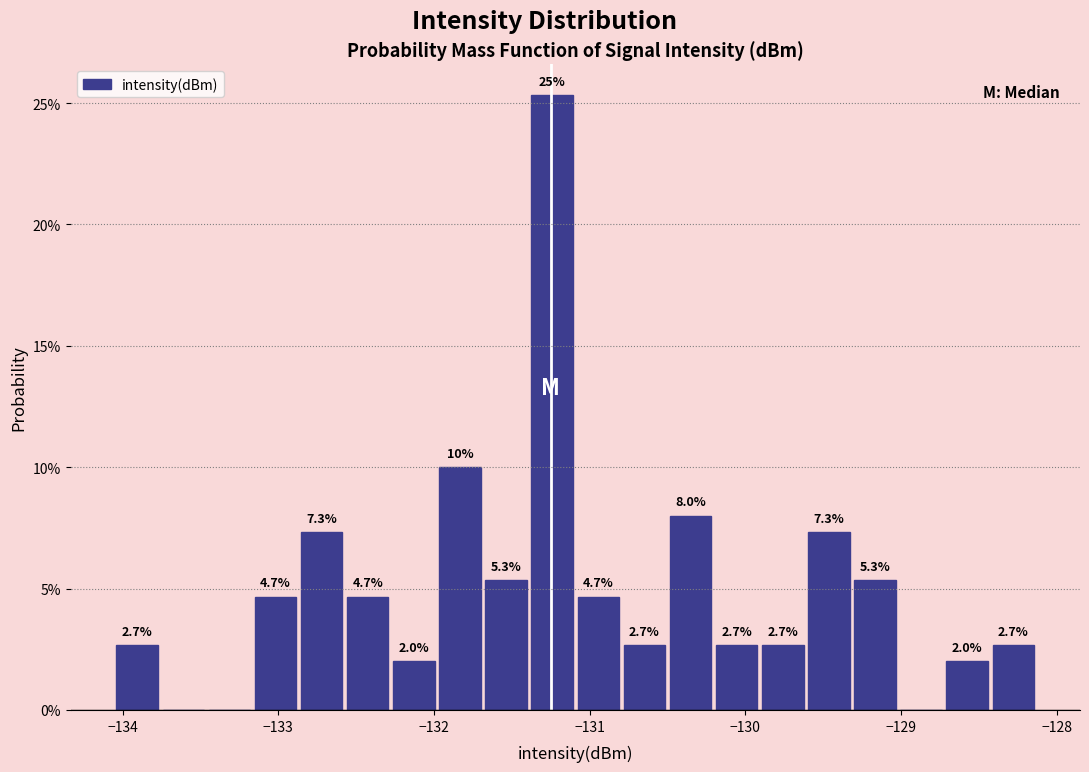

Read against the x-axis, roughly where is the centre of the tallest bar?

-131.2